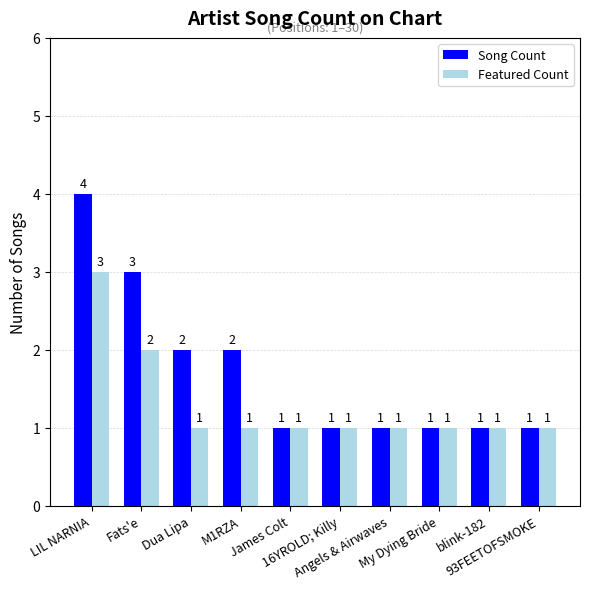

The Song Count series shows 3 at Fats'e. True or false?

True